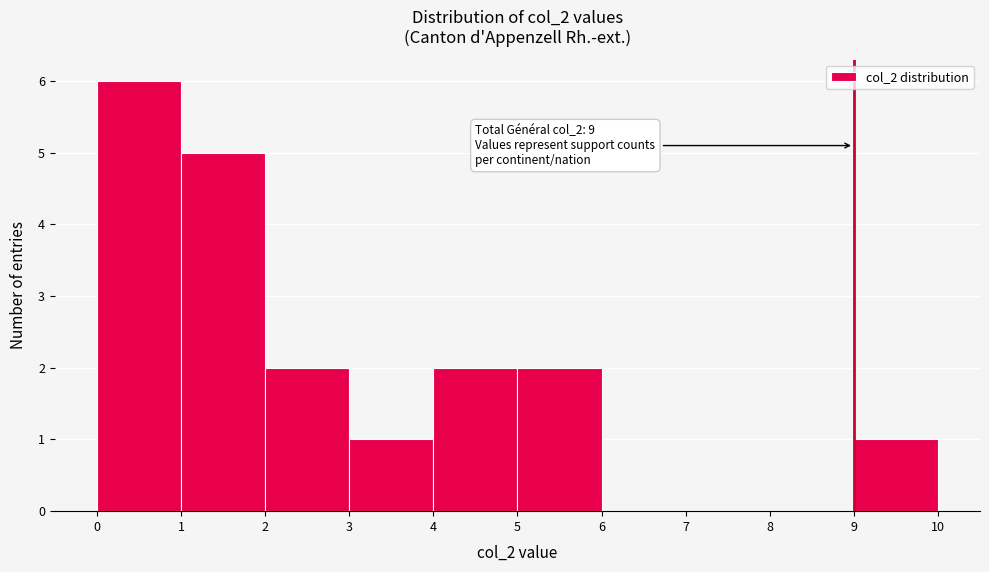

Over which range of the x-axis is the bar tallest?

0 to 1